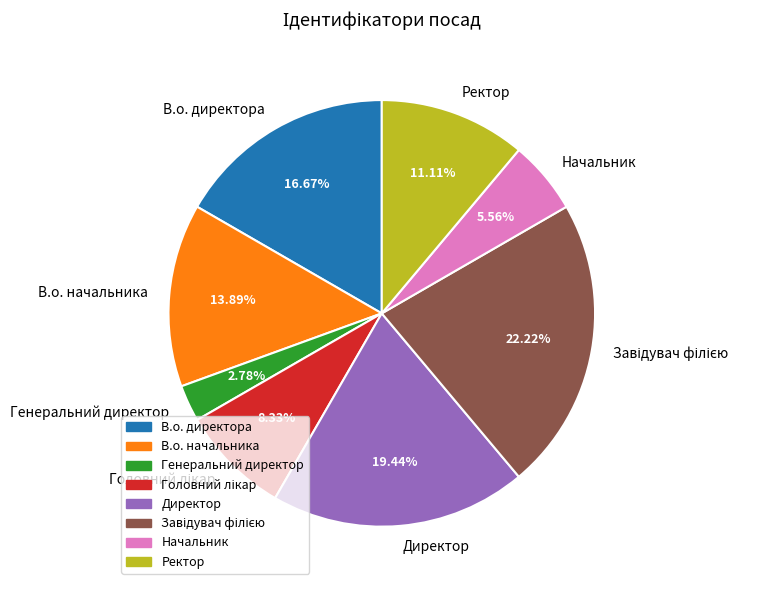

Between Генеральний директор and В.о. директора, which is larger?

В.о. директора